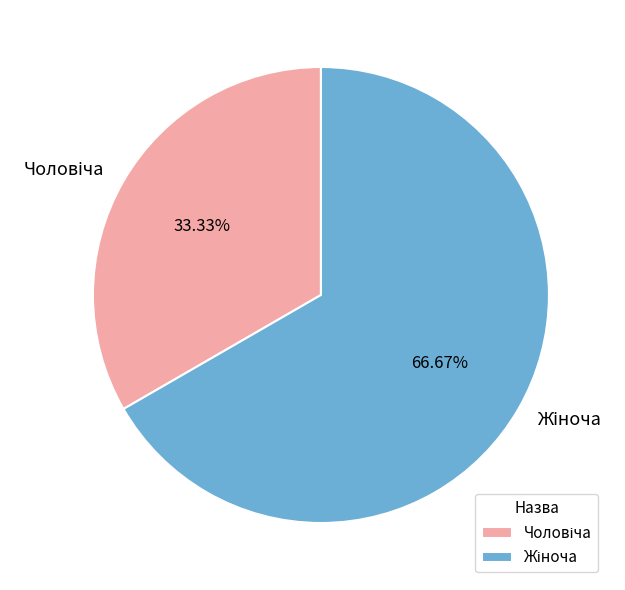

Is there any slice that represents more than half of the pie?

Yes